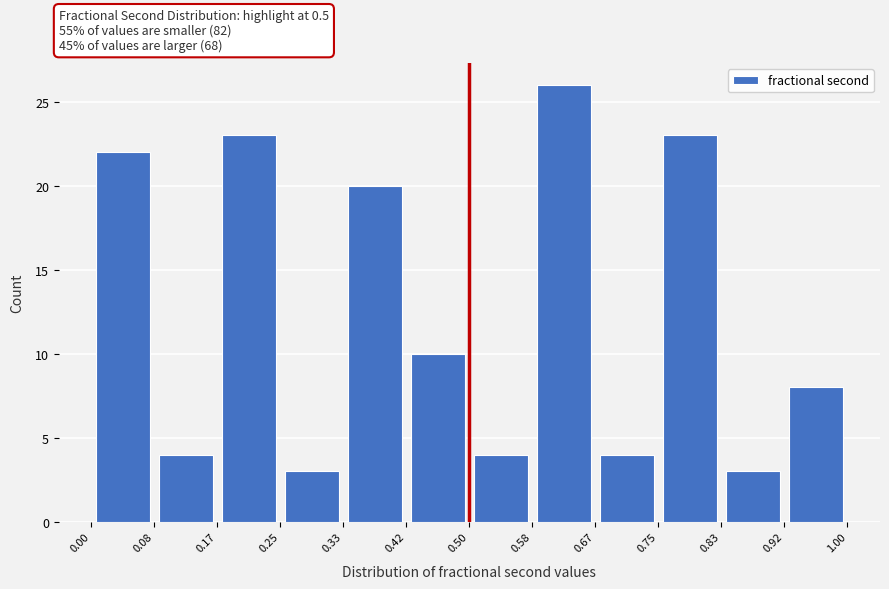

Reading left to right, transcribe this chart: for each bar, give the range it covers on the x-axis and its height. The values are not printed on the chart, so give them approximately, as read against the axis.

0.00 to 0.08: 22
0.08 to 0.17: 4
0.17 to 0.25: 23
0.25 to 0.33: 3
0.33 to 0.42: 20
0.42 to 0.50: 10
0.50 to 0.58: 4
0.58 to 0.67: 26
0.67 to 0.75: 4
0.75 to 0.83: 23
0.83 to 0.92: 3
0.92 to 1.00: 8